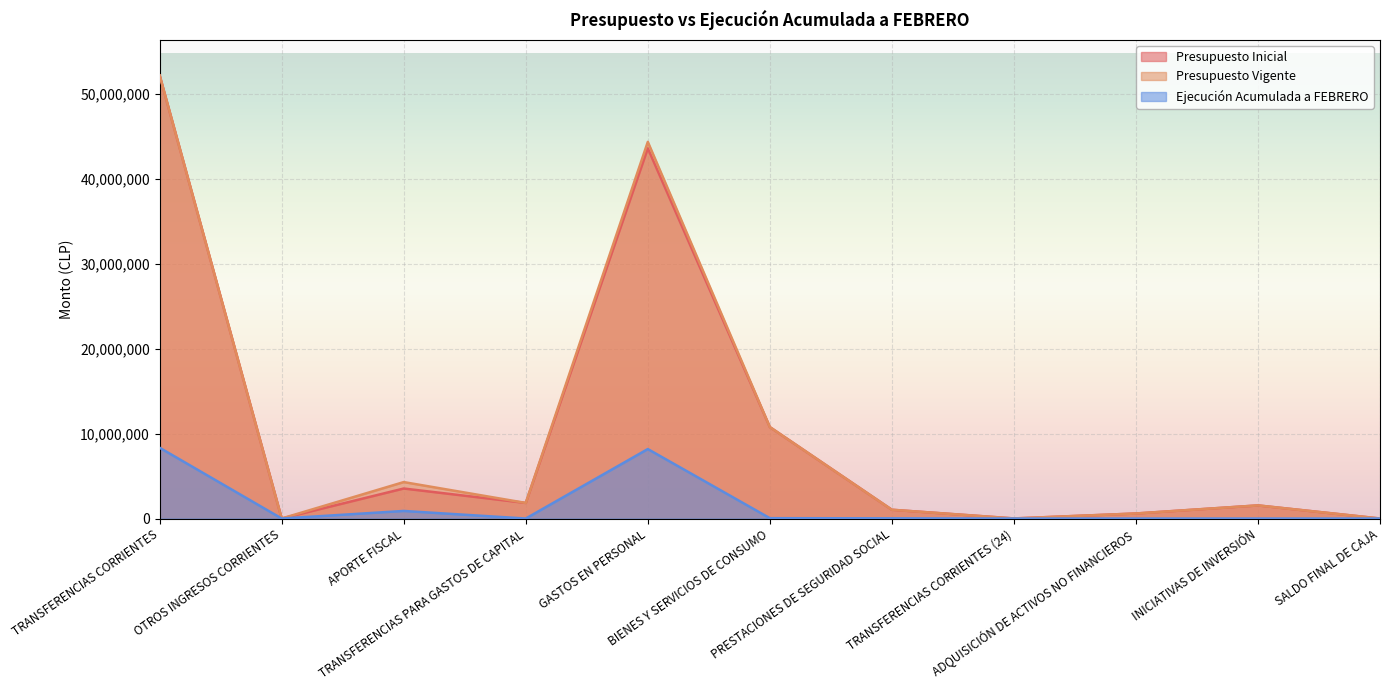

Reading right to left, what are all the values shown in this chart?

Presupuesto Inicial: 1000	1545000	592886	10000	1033090	10769047	43593172	1836611	3533632	4120	52169832
Presupuesto Vigente: 1000	1545000	592886	10000	1033090	10769047	44350457	1836611	4290917	4120	52169832
Ejecución Acumulada a FEBRERO: 0	0	0	0	23274	42321	8179385	0	891363	507	8330695